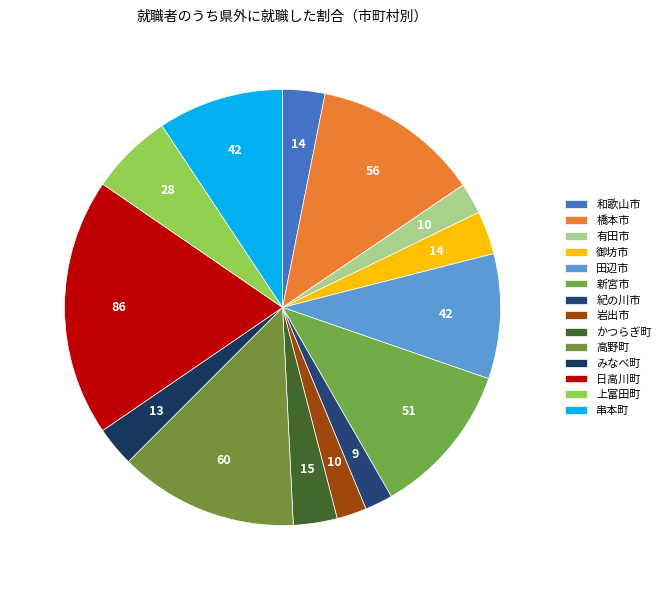

True or false: 有田市 accounts for 1% of the total.

False